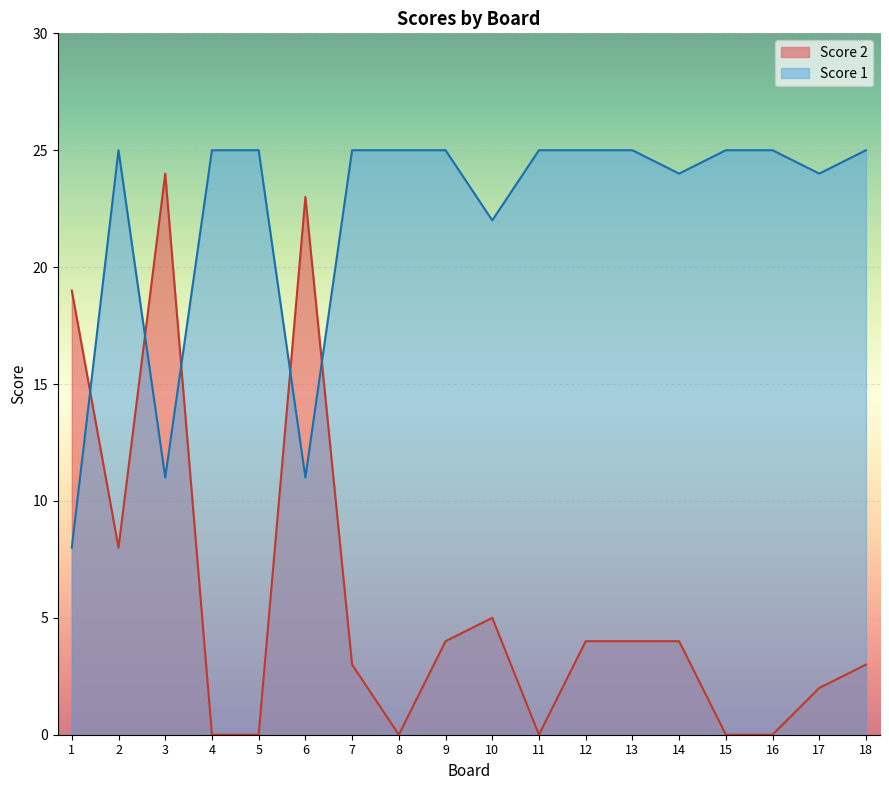

Rank the categories by Score 1 value from lowest to highest.

1, 3, 6, 10, 14, 17, 2, 4, 5, 7, 8, 9, 11, 12, 13, 15, 16, 18